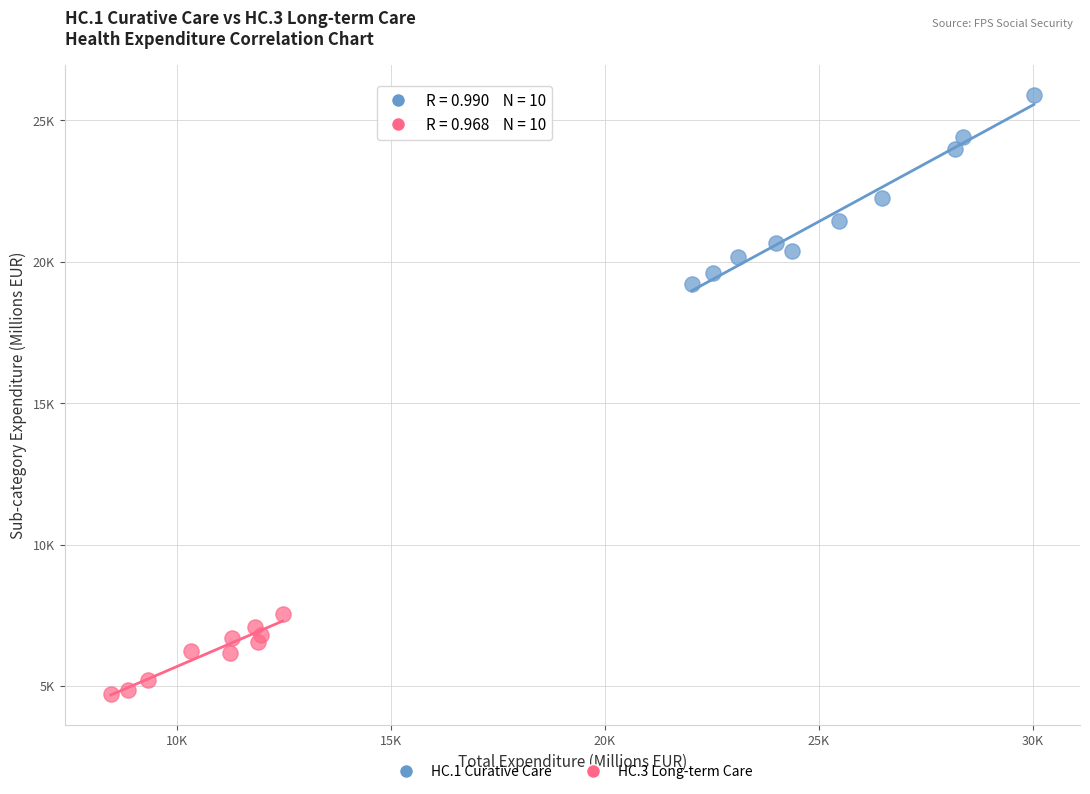

What are all the series names shown in the legend?

HC.1 Curative Care, HC.3 Long-term Care